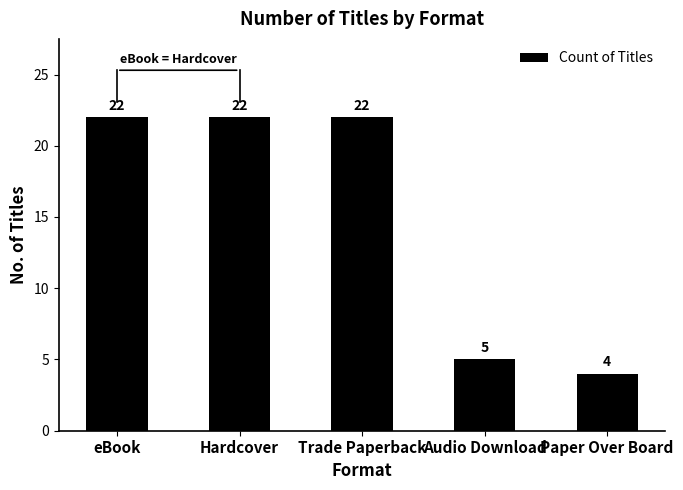

What value does the data have at Hardcover, to the nearest 10?

20